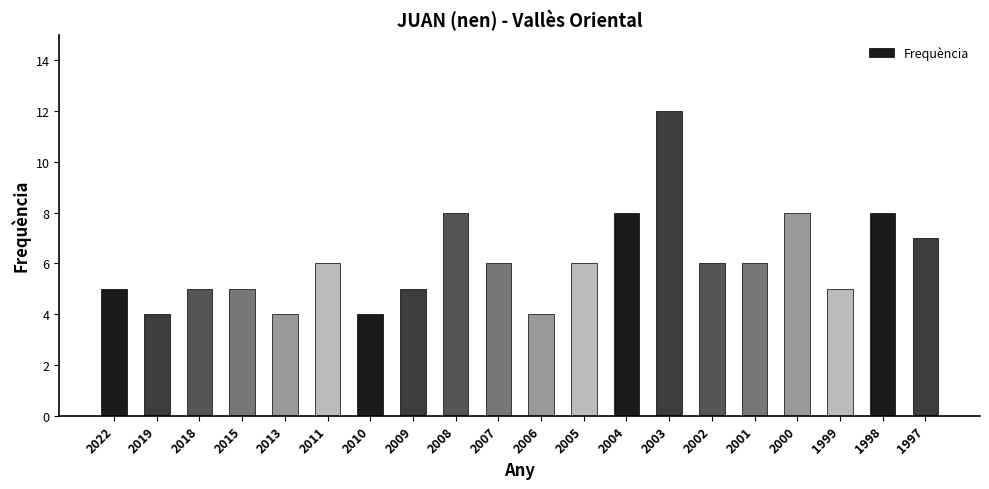

What is the value of the 2nd bar from the left?

4